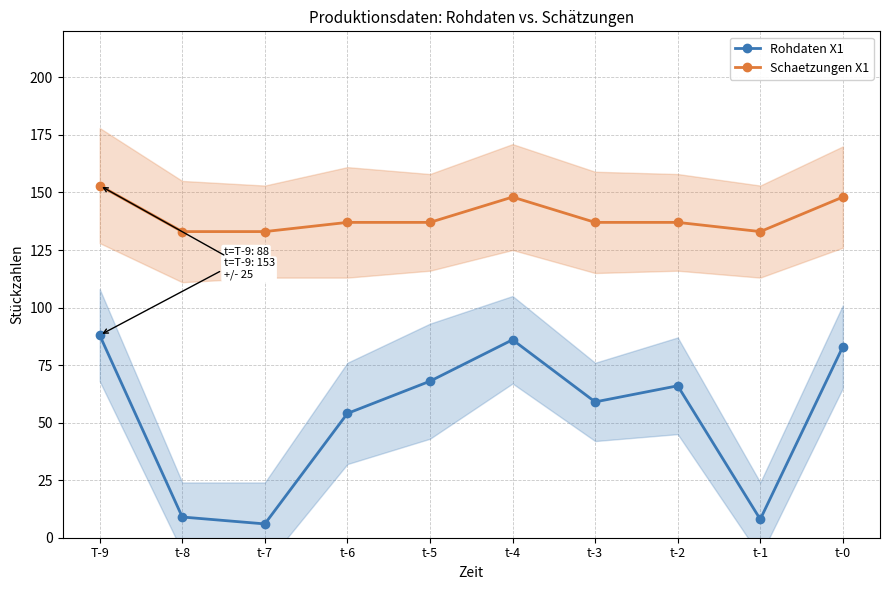

What are all the series names shown in the legend?

Rohdaten X1, Schaetzungen X1